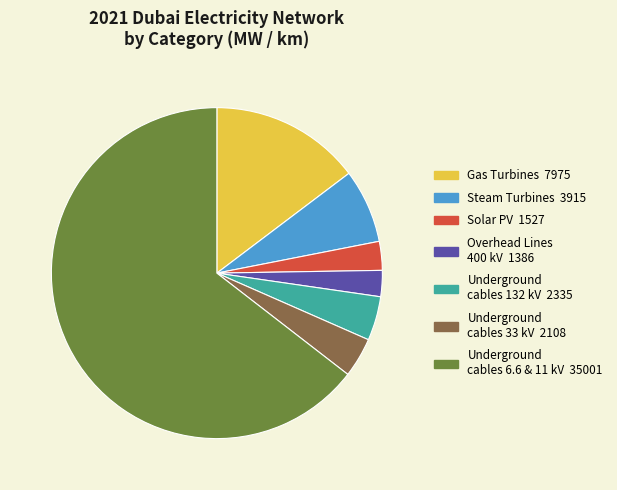

How many segments does this pie chart have?

7